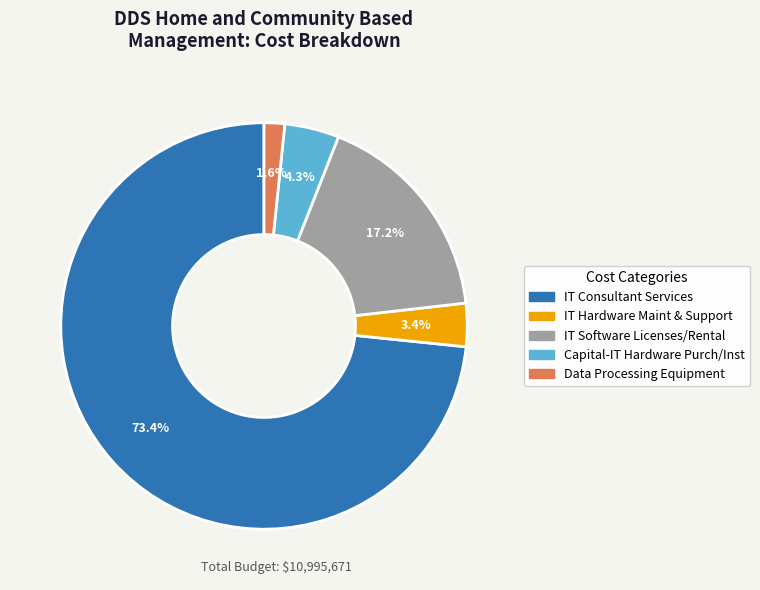

Is it true that IT Software Licenses/Rental is 26% of the pie?

False